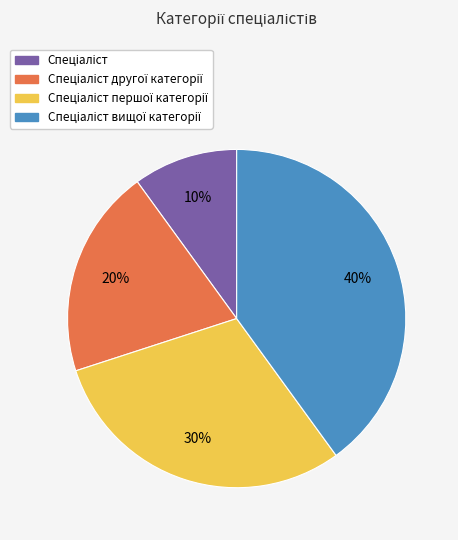

Does any single category account for the majority?

No